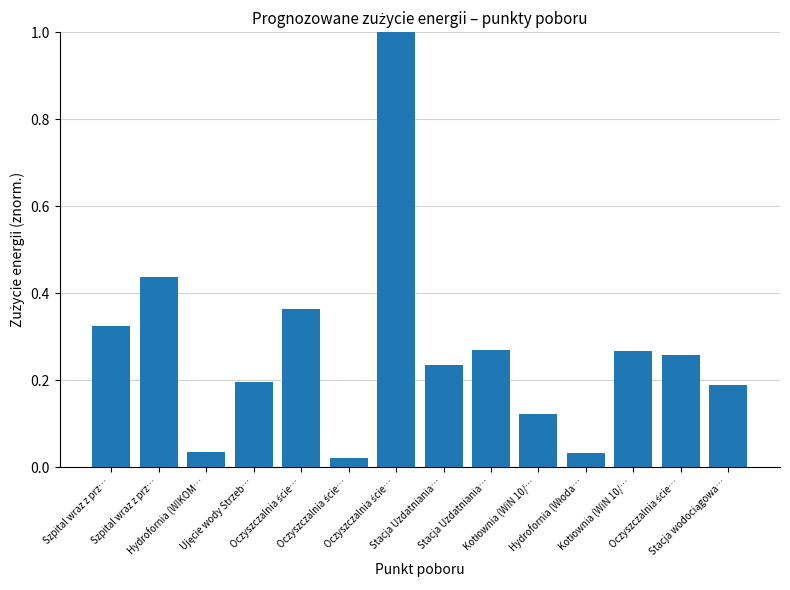

Rank the categories by value from highest to lowest.

Oczyszczalnia ście…, Szpital wraz z prz…, Oczyszczalnia ście…, Szpital wraz z prz…, Stacja Uzdatniania…, Kotłownia (WiN 10/…, Oczyszczalnia ście…, Stacja Uzdatniania…, Ujęcie wody Strzeb…, Stacja wodociągowa…, Kotłownia (WiN 10/…, Hydrofornia (WIKOM…, Hydrofornia (Włoda…, Oczyszczalnia ście…